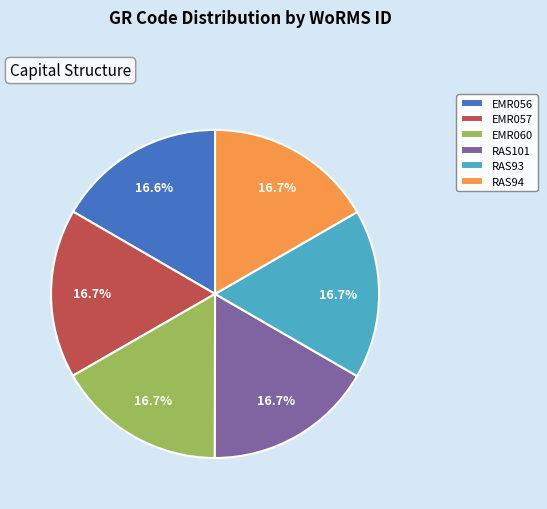

What percentage is the EMR060 slice, to the nearest percent?

17%